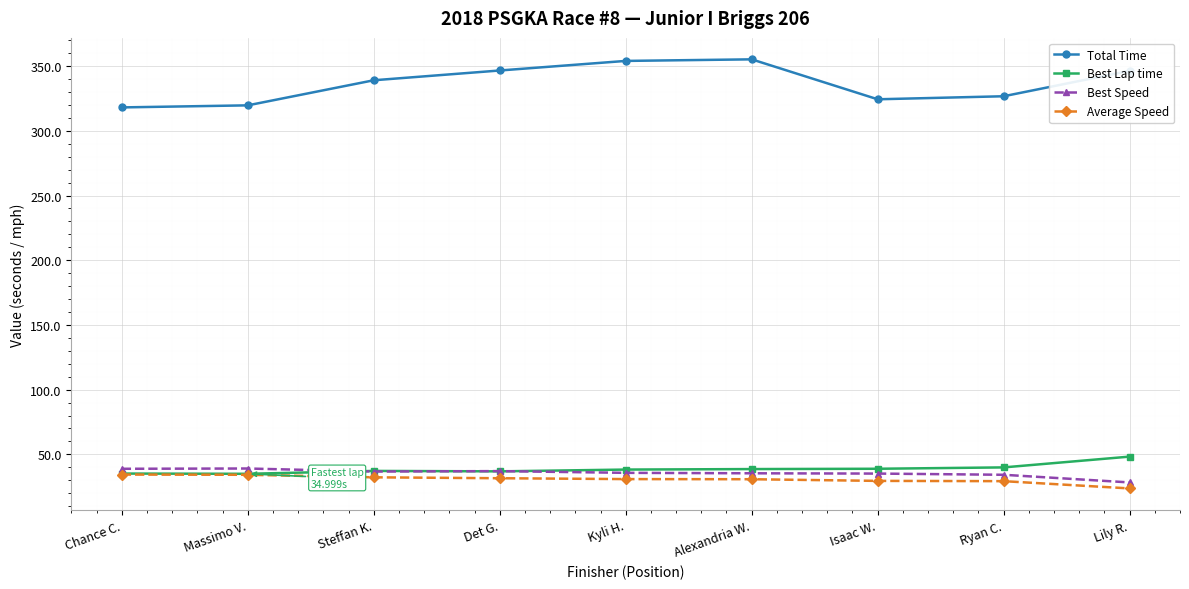

Which label corresponds to the smallest value in the chart?

Lily R.